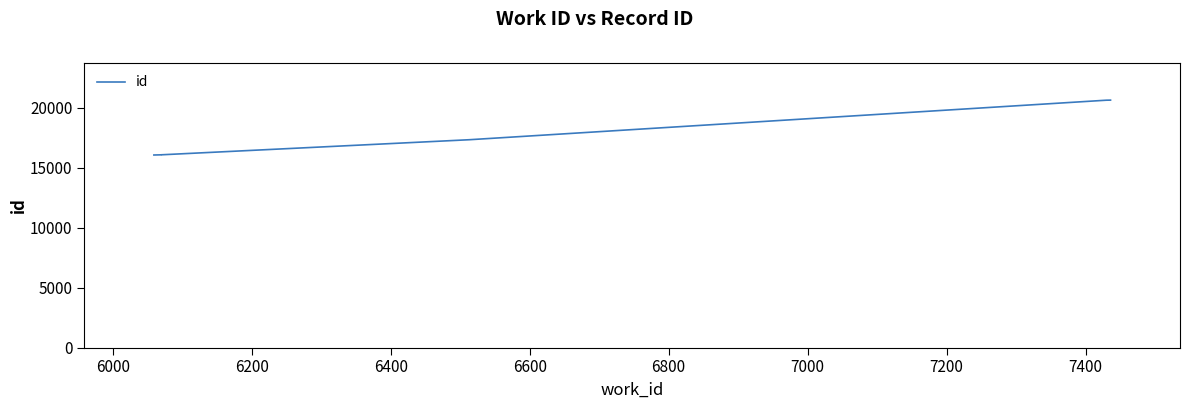

Count the number of categories in the chart.

10